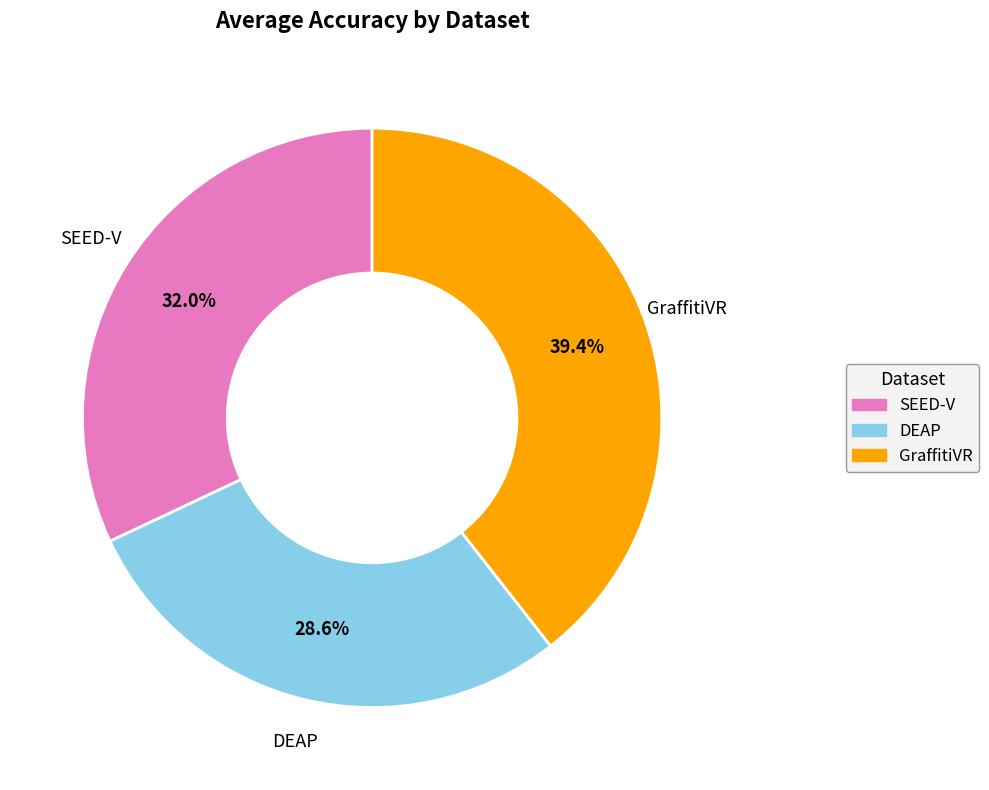

What portion of the pie excludes SEED-V?

68.0%